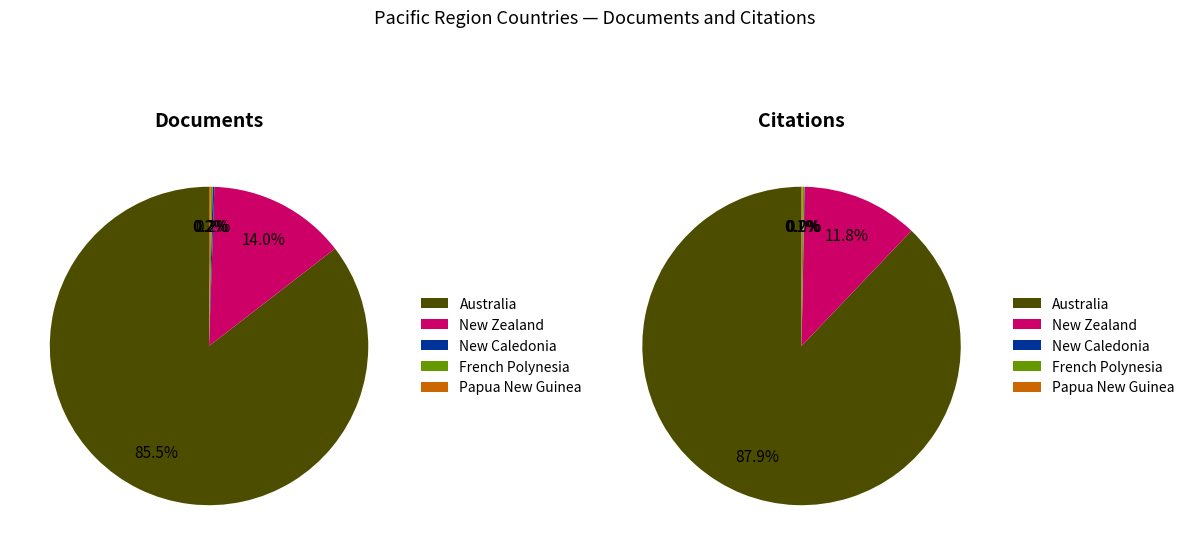

Rank the series by their average value, from highest to lowest.

Citations, Documents